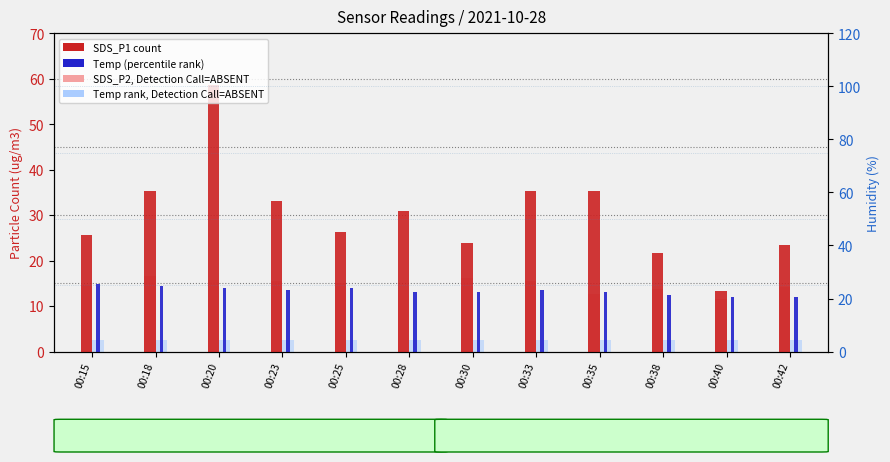

How many categories are shown in the chart?

12